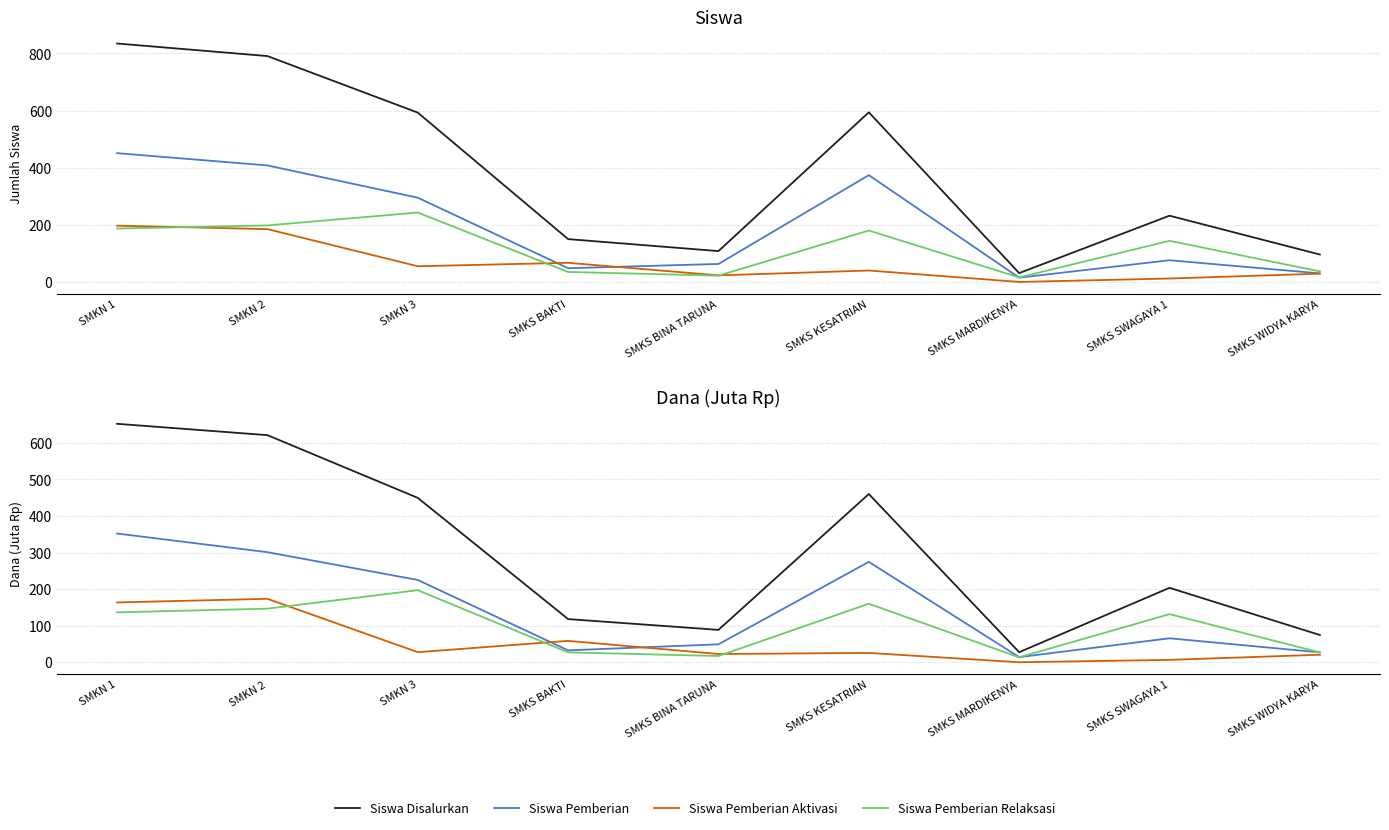

True or false: Siswa Pemberian Relaksasi and Siswa Pemberian cross at least once.

True